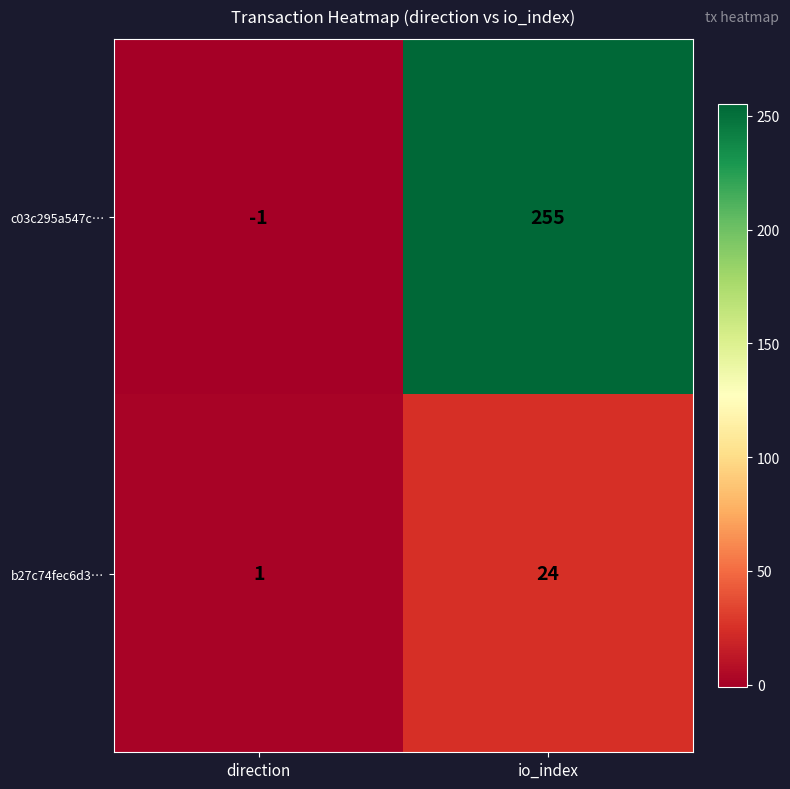

At io_index, list the series in order from largest to smallest.

c03c295a547c…, b27c74fec6d3…